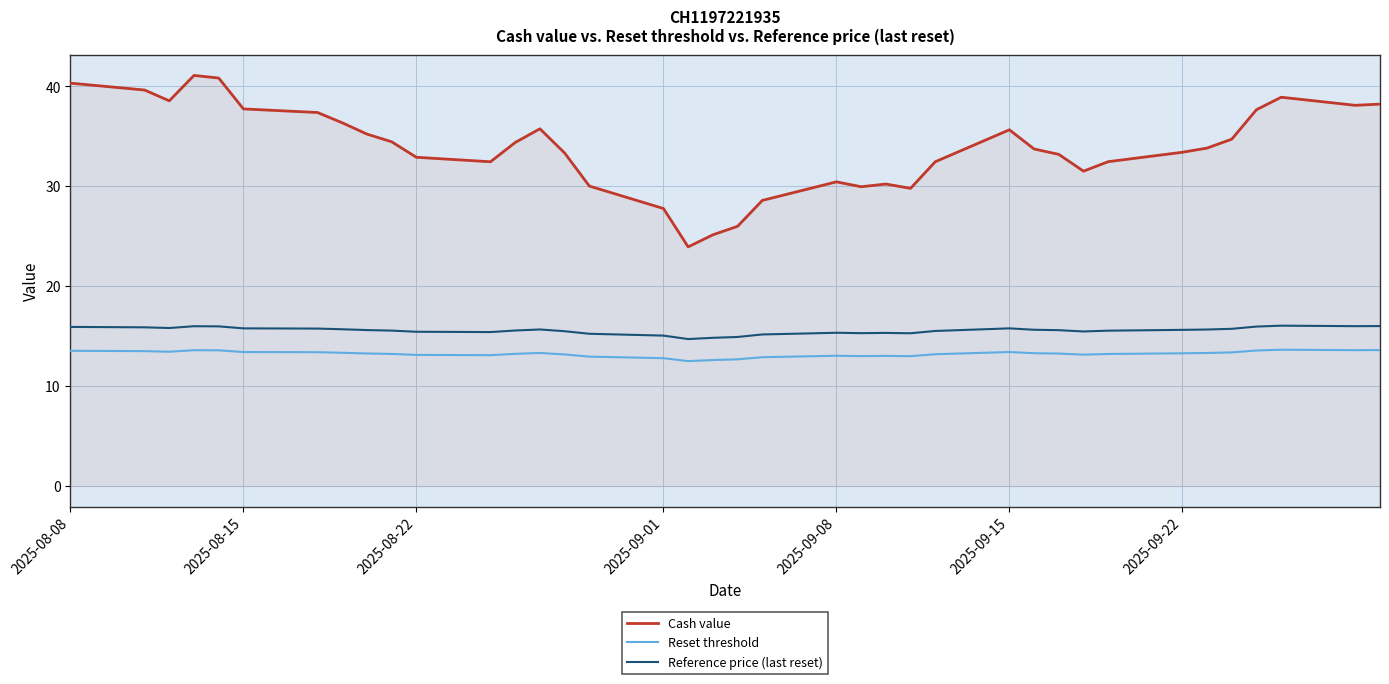

What is the maximum value shown in the chart?

41.1